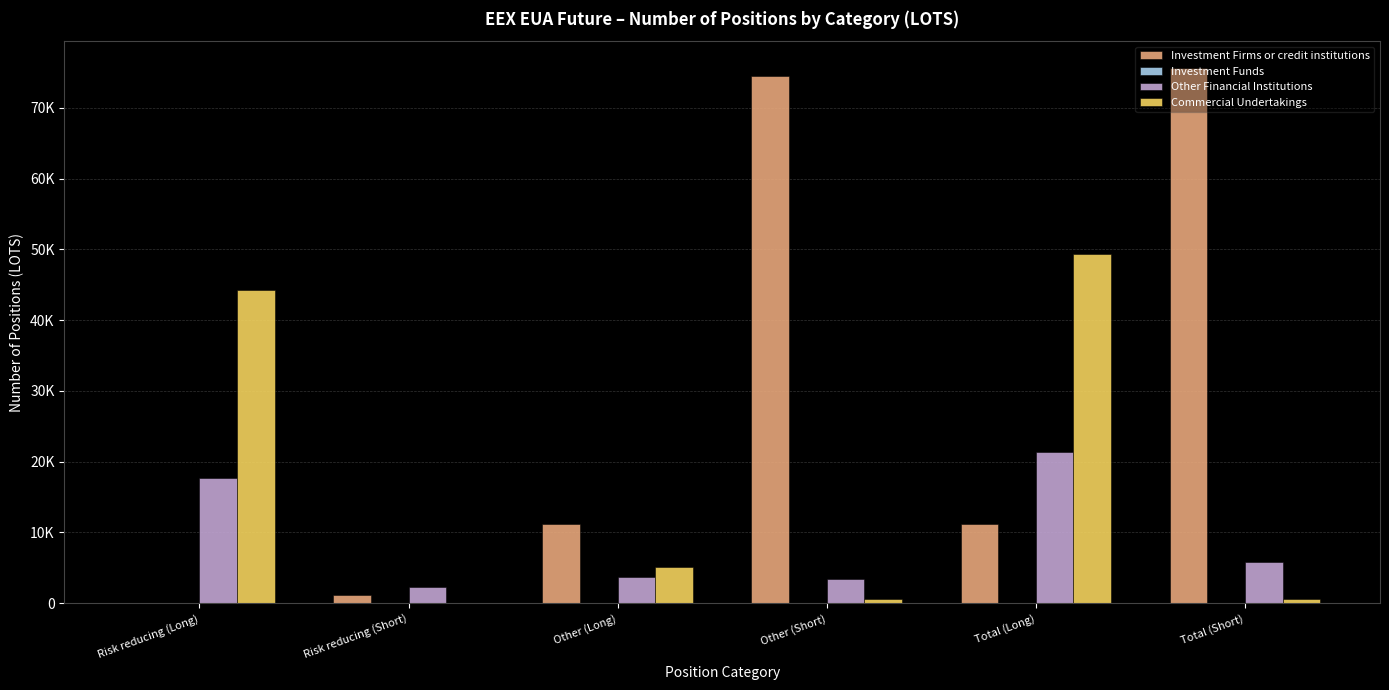

At Risk reducing (Long), list the series in order from largest to smallest.

Commercial Undertakings, Other Financial Institutions, Investment Firms or credit institutions, Investment Funds